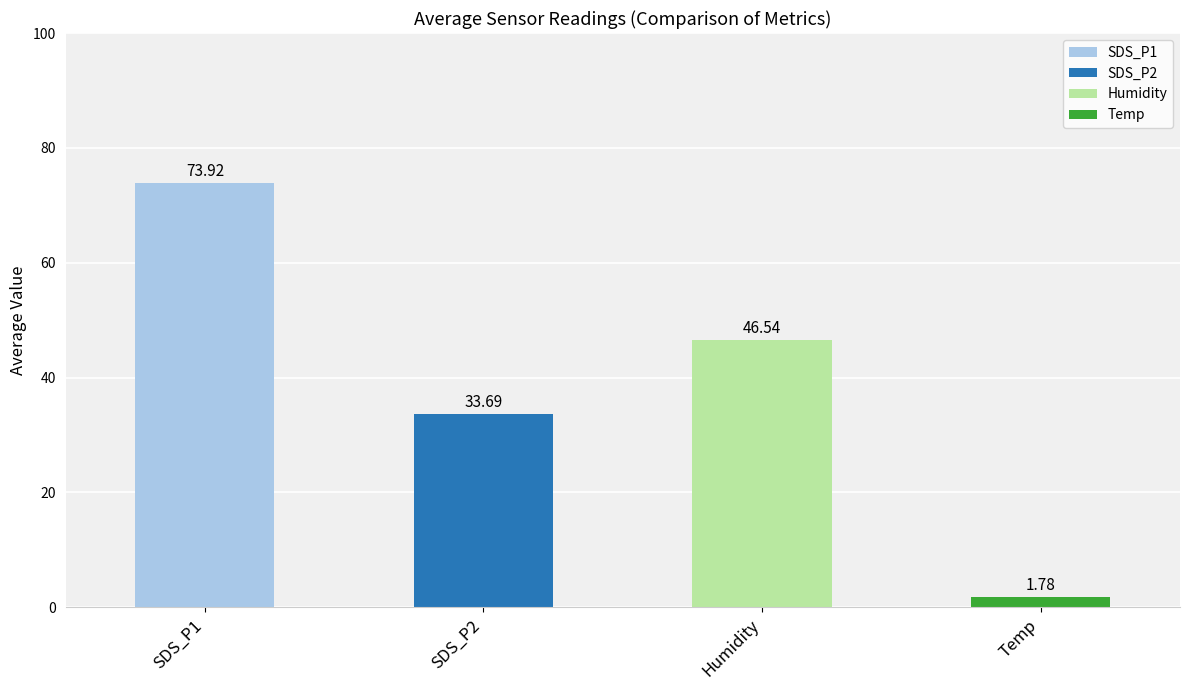

The value of Temp at Temp is 1.1. True or false?

False